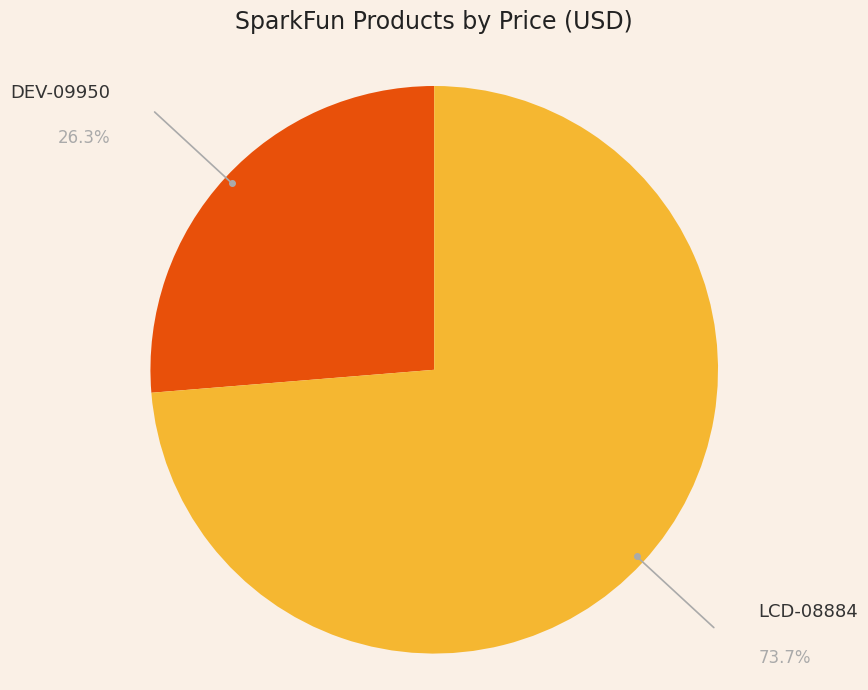

Is there a majority slice in this chart?

Yes